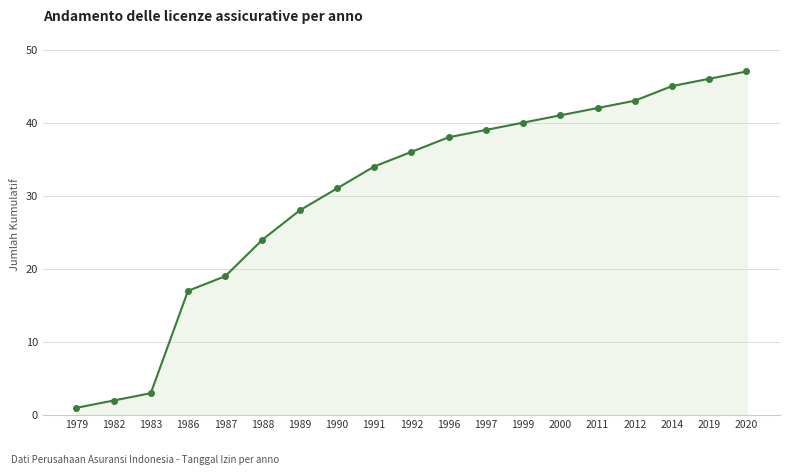

Approximately how many times larger is the value at 1996 compared to 1979?

38.0